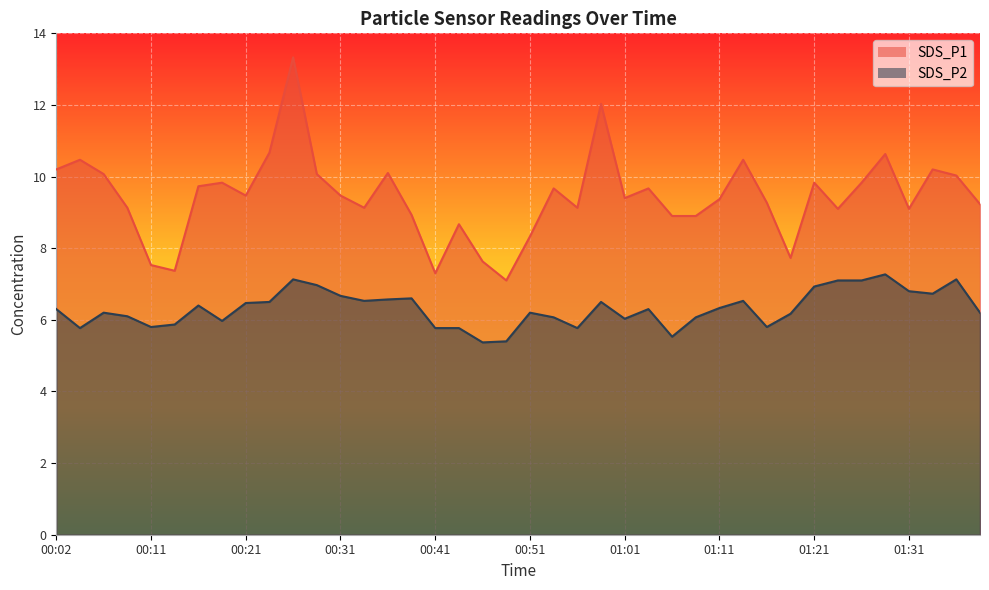

Reading right to left, what are all the values shown in this chart?

SDS_P1: 01:39=9.2	01:36=10.0	01:34=10.2	01:31=9.1	01:29=10.6	01:26=9.8	01:24=9.1	01:21=9.8	01:18=7.7	01:16=9.3	01:13=10.5	01:11=9.4	01:08=8.9	01:06=8.9	01:03=9.7	01:01=9.4	00:58=12.0	00:56=9.1	00:53=9.7	00:51=8.3	00:48=7.1	00:46=7.6	00:43=8.7	00:41=7.3	00:39=8.9	00:36=10.1	00:34=9.1	00:31=9.5	00:29=10.1	00:26=13.3	00:24=10.7	00:21=9.5	00:19=9.8	00:16=9.7	00:14=7.4	00:11=7.5	00:09=9.1	00:07=10.1	00:04=10.5	00:02=10.2
SDS_P2: 01:39=6.2	01:36=7.1	01:34=6.7	01:31=6.8	01:29=7.3	01:26=7.1	01:24=7.1	01:21=6.9	01:18=6.2	01:16=5.8	01:13=6.5	01:11=6.3	01:08=6.1	01:06=5.5	01:03=6.3	01:01=6.0	00:58=6.5	00:56=5.8	00:53=6.1	00:51=6.2	00:48=5.4	00:46=5.4	00:43=5.8	00:41=5.8	00:39=6.6	00:36=6.6	00:34=6.5	00:31=6.7	00:29=7.0	00:26=7.1	00:24=6.5	00:21=6.5	00:19=6.0	00:16=6.4	00:14=5.9	00:11=5.8	00:09=6.1	00:07=6.2	00:04=5.8	00:02=6.3